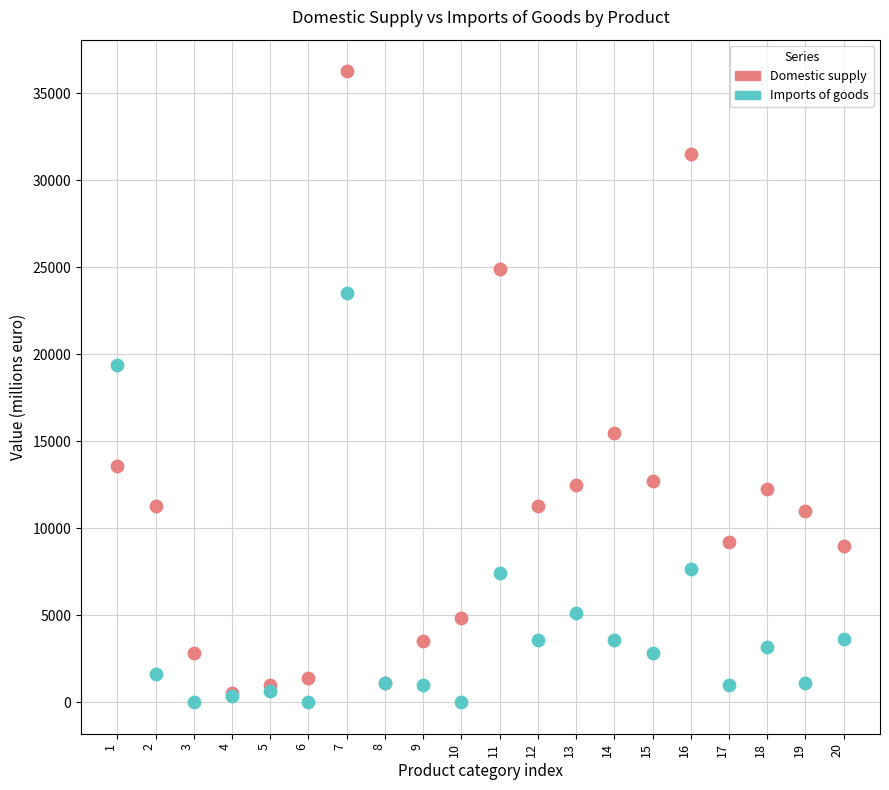

In the Domestic supply series, what Y value is closest to 18395?

15465